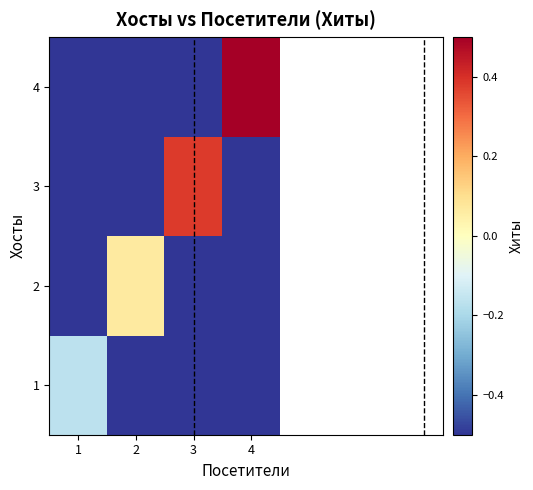

Reading left to right, extract all data points from this chart.

1: 1=-0.2	2=-0.5	3=-0.5	4=-0.5
2: 1=-0.5	2=0.1	3=-0.5	4=-0.5
3: 1=-0.5	2=-0.5	3=0.4	4=-0.5
4: 1=-0.5	2=-0.5	3=-0.5	4=0.5